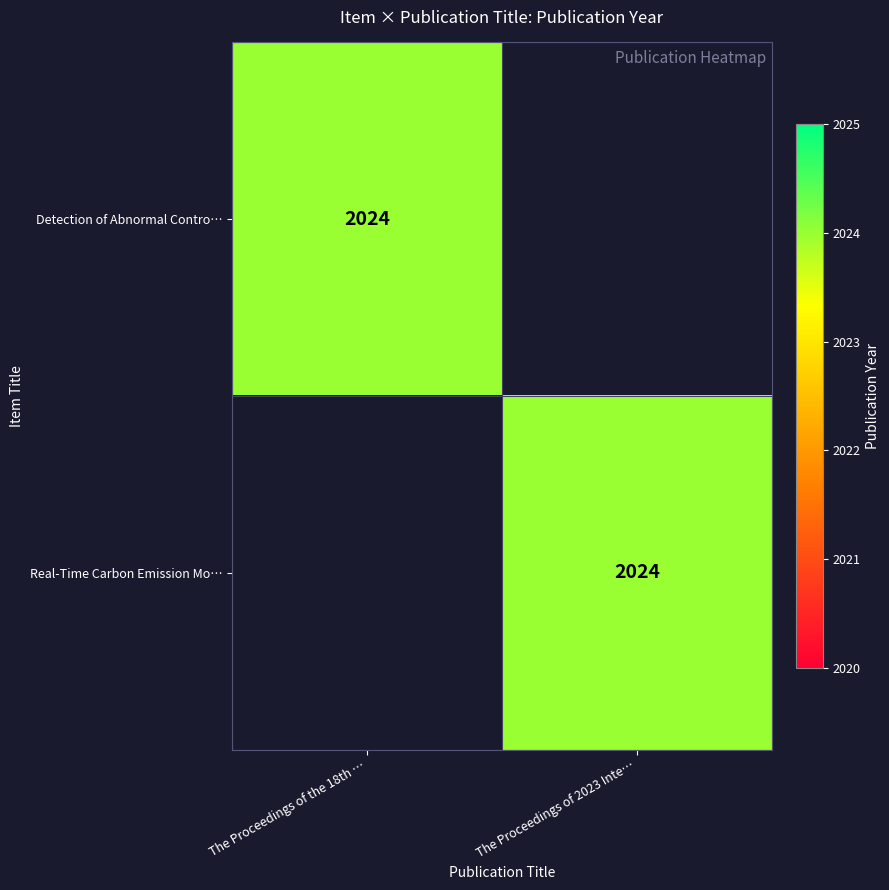

The value of Real-Time Carbon Emission Mo… at The Proceedings of 2023 Inte… is 2900. True or false?

False